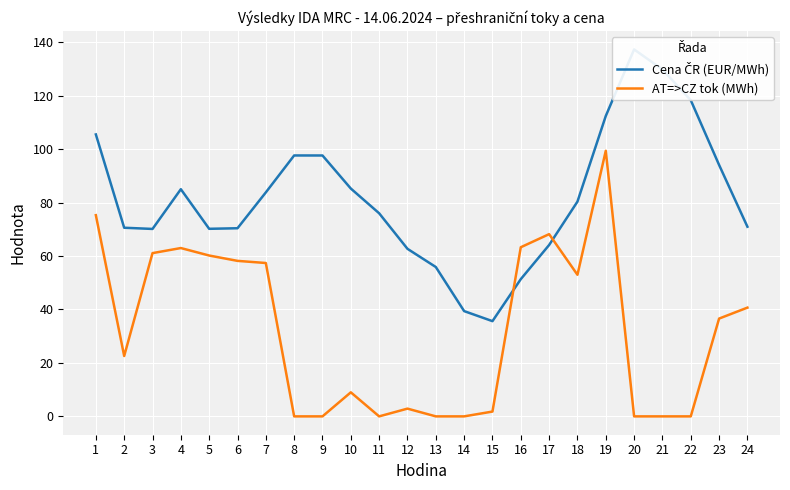

At how many categories does at least one series exceed 63?

20